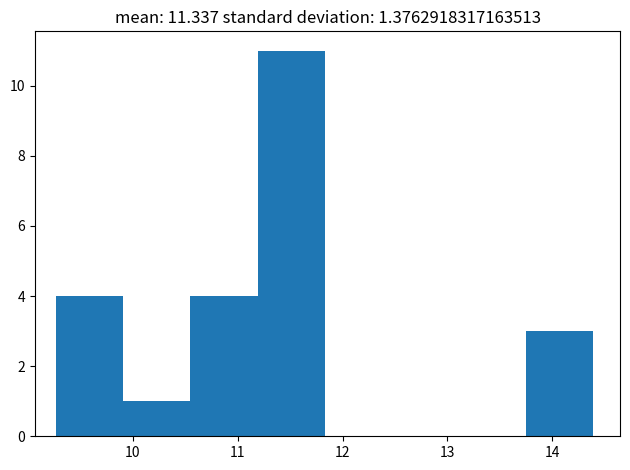

What is the height of the bar covering 9.27 to 9.91 on the x-axis? Neither the bar edges nor the heights are printed on the chart, so give them approximately, as read against the axes.

4